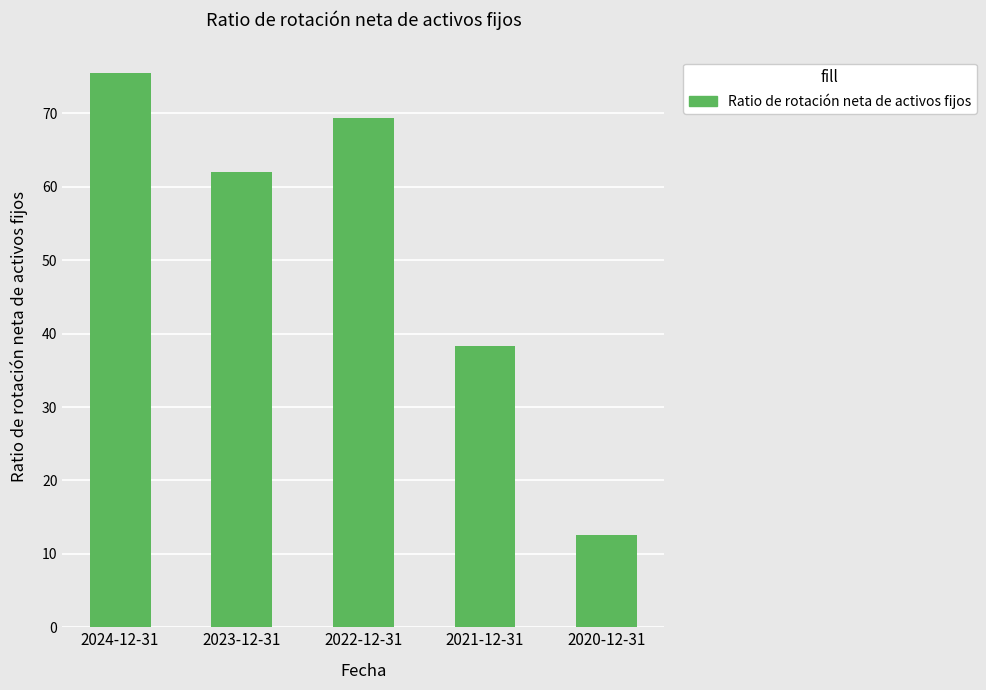

Is it true that the value at 2024-12-31 is 75.5?

True